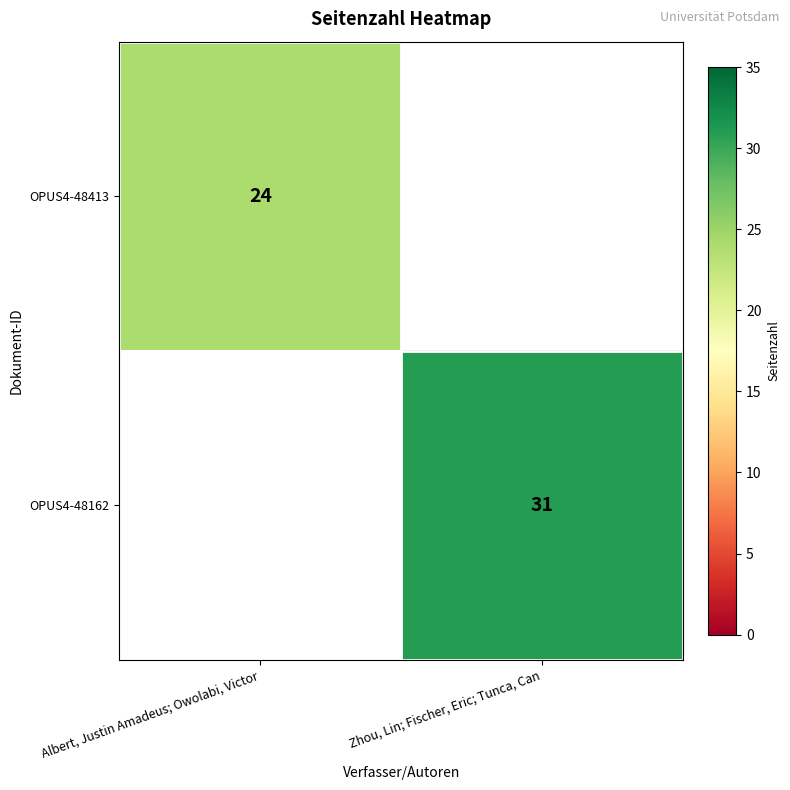

At which category does the chart reach its peak across all series?

Zhou, Lin; Fischer, Eric; Tunca, Can